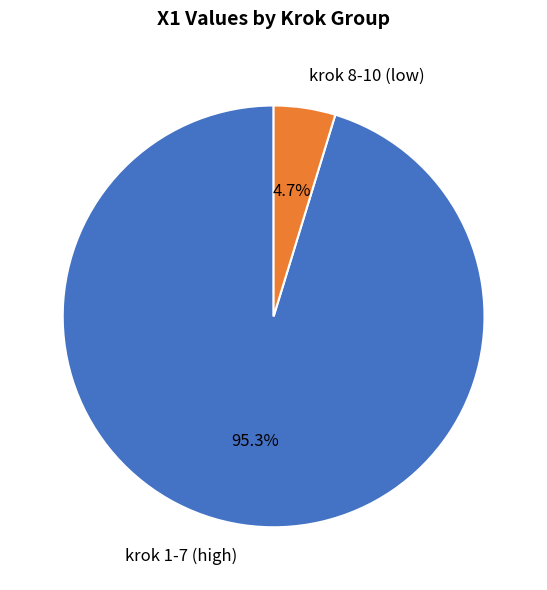

Which category has the smallest portion of the pie?

krok 8-10 (low)